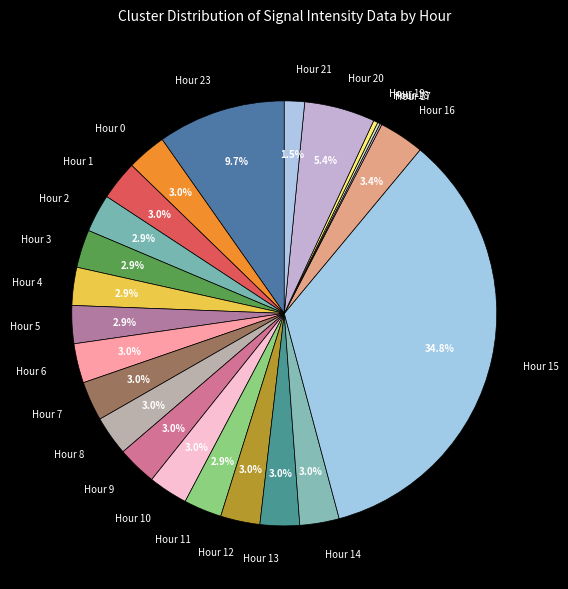

To the nearest percent, what portion does Hour 4 represent?

3%